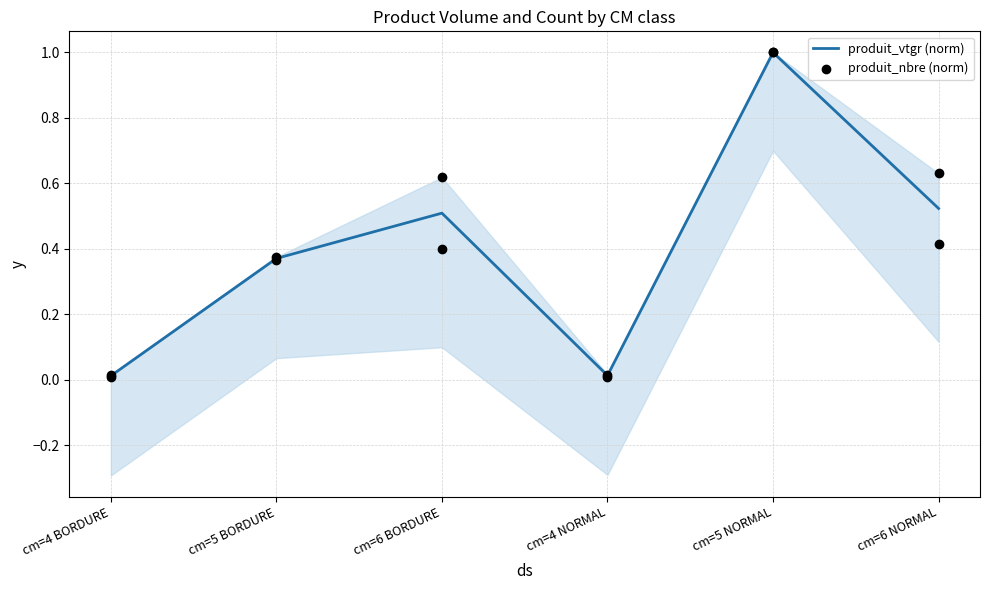

Which series reaches the minimum Y coordinate?

produit_vtgr (norm)